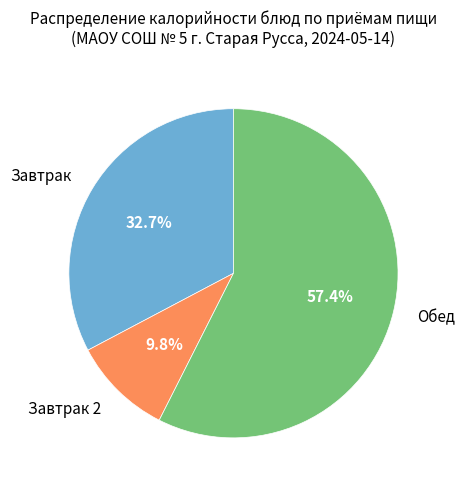

Count the number of slices in the pie.

3